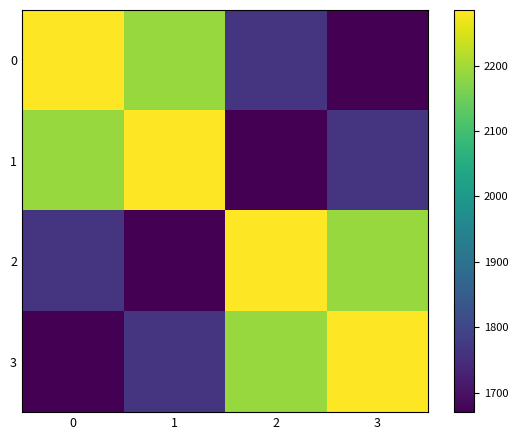

List the series in order of their peak value, lowest first.

0, 1, 2, 3